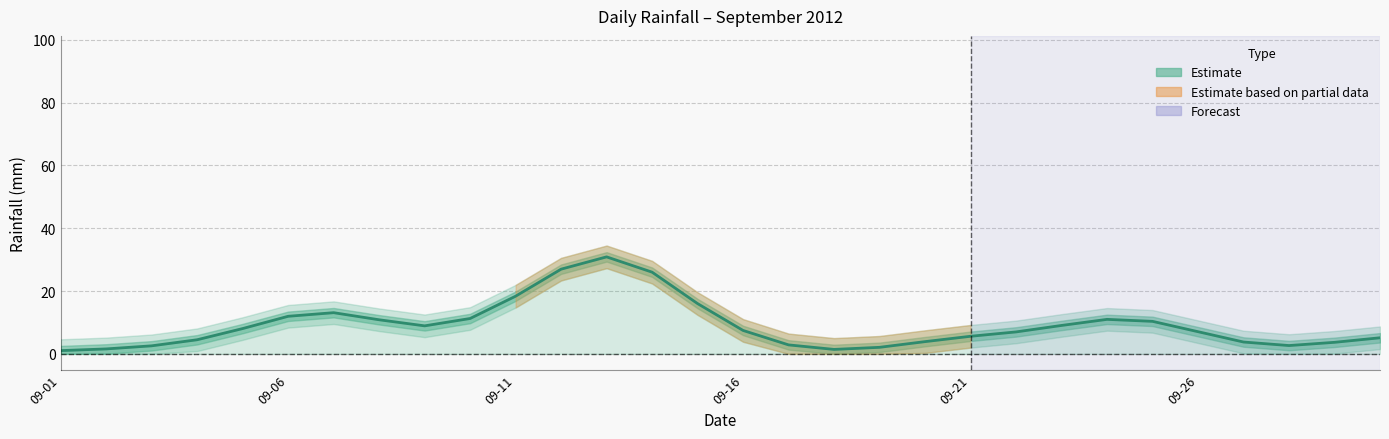

True or false: the data shows 5.4 at 8.

False